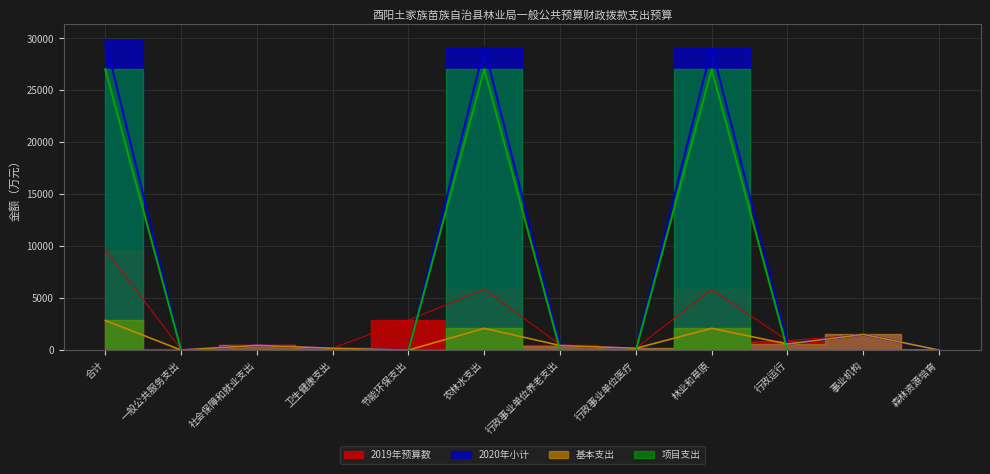

Is the value of 2019年预算数 at 合计 greater than the value of 项目支出 at 农林水支出?

No